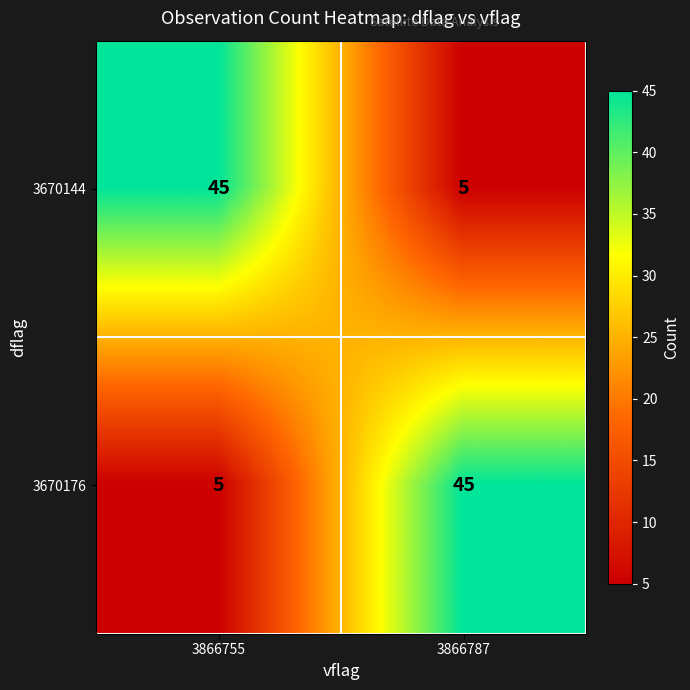

What is the total value across all series at 3866787?

50